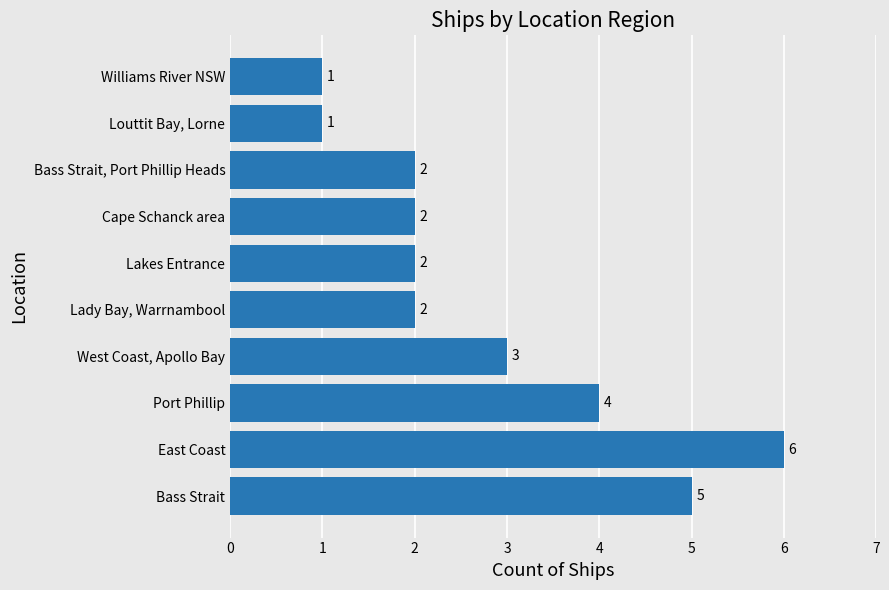

Read the value at Port Phillip.

4